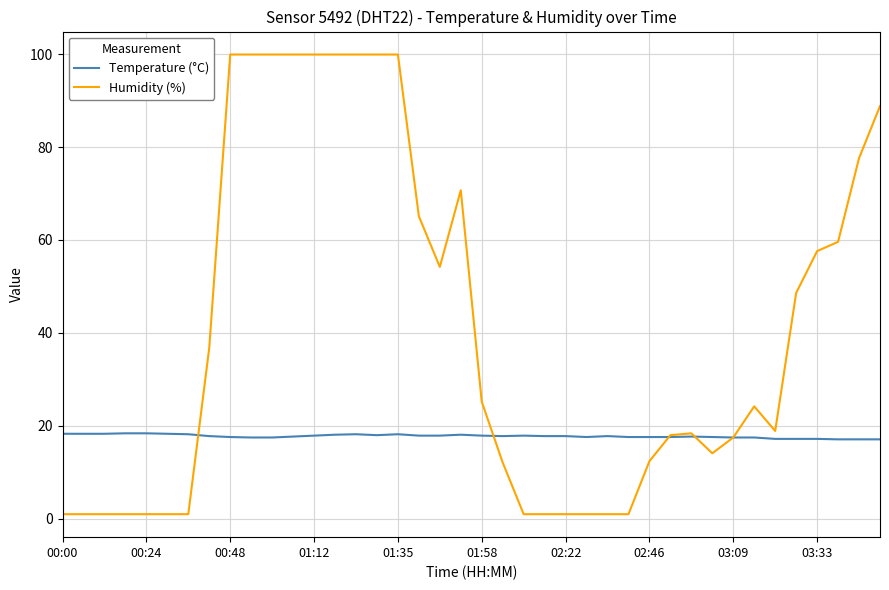

Which series has the largest total across all categories?

Humidity (%)